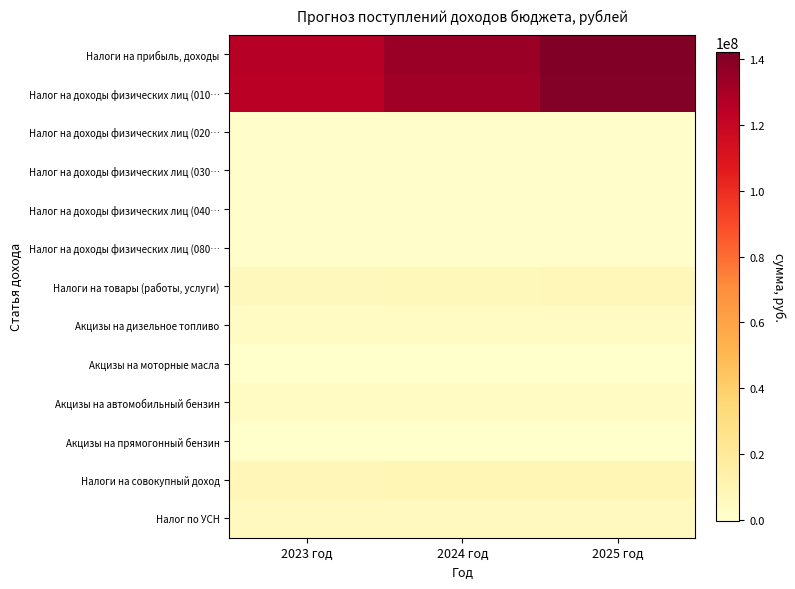

List the series in order of their peak value, lowest first.

Акцизы на прямогонный бензин, Акцизы на моторные масла, Налог на доходы физических лиц (080…, Налог на доходы физических лиц (020…, Налог на доходы физических лиц (040…, Налог на доходы физических лиц (030…, Акцизы на дизельное топливо, Акцизы на автомобильный бензин, Налог по УСН, Налоги на товары (работы, услуги), Налоги на совокупный доход, Налог на доходы физических лиц (010…, Налоги на прибыль, доходы